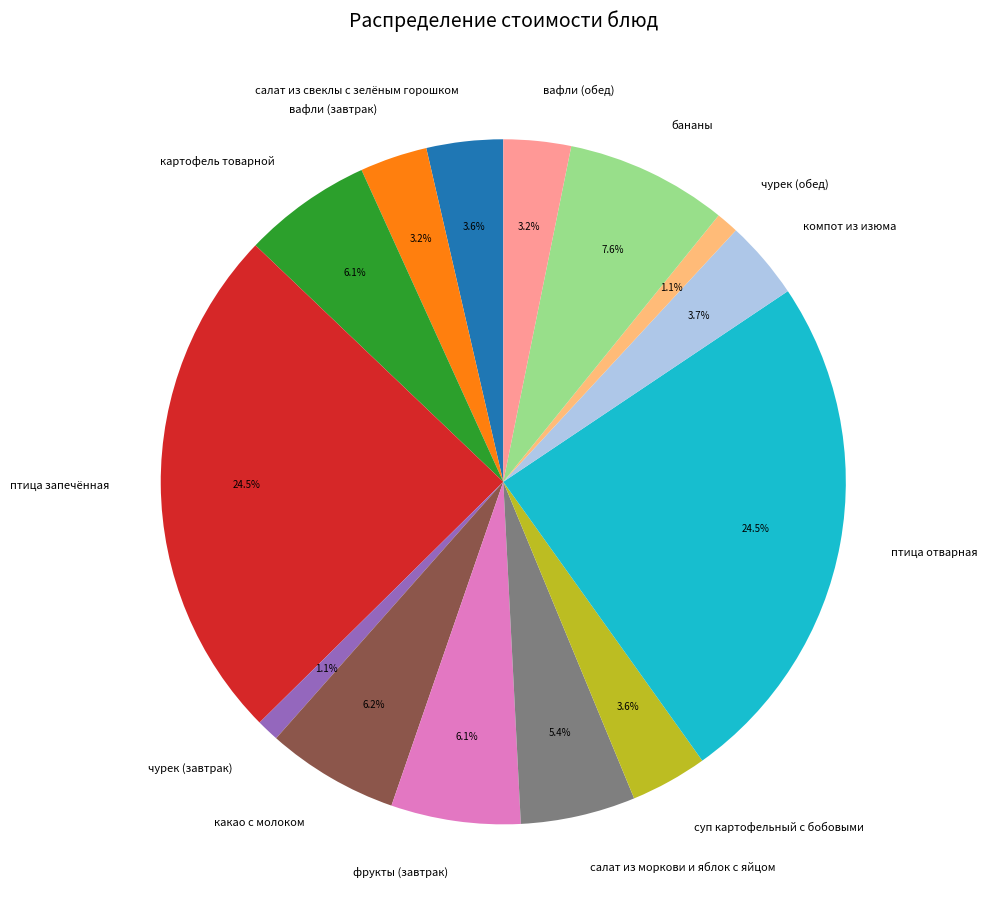

What percentage do картофель товарной and птица запечённая together represent?

30.6%